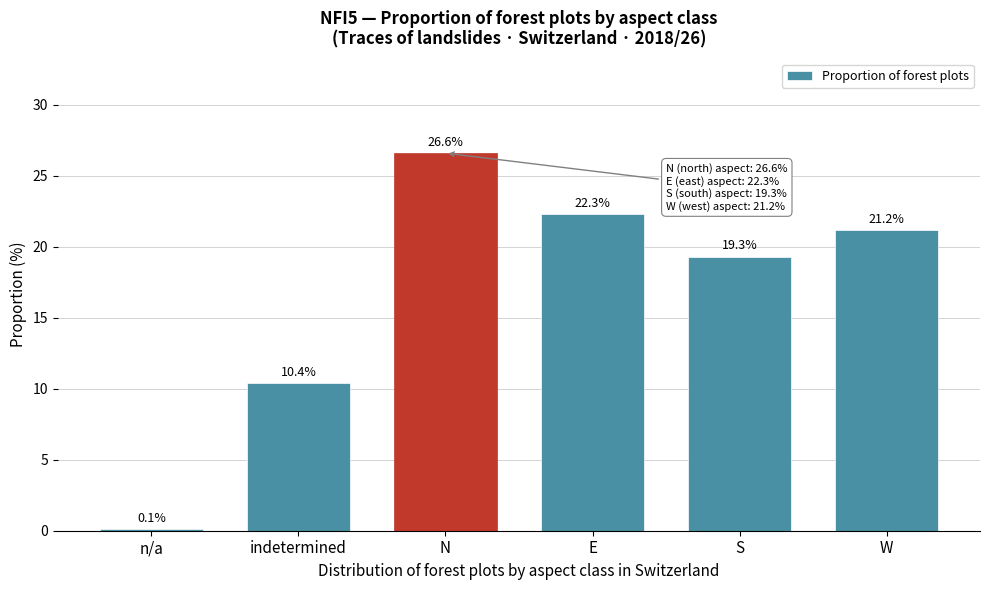

Reading left to right, extract all data points from this chart.

0.1	10.4	26.6	22.3	19.3	21.2